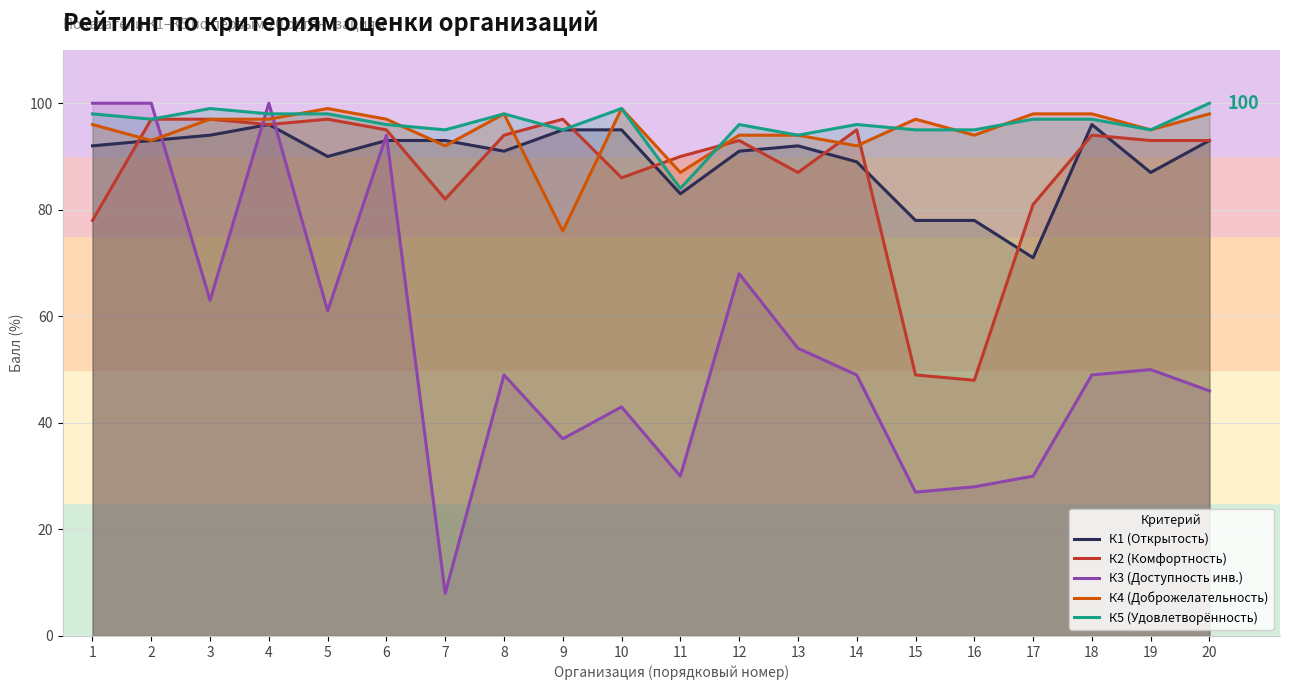

Between 12 and 20, which is larger?

20